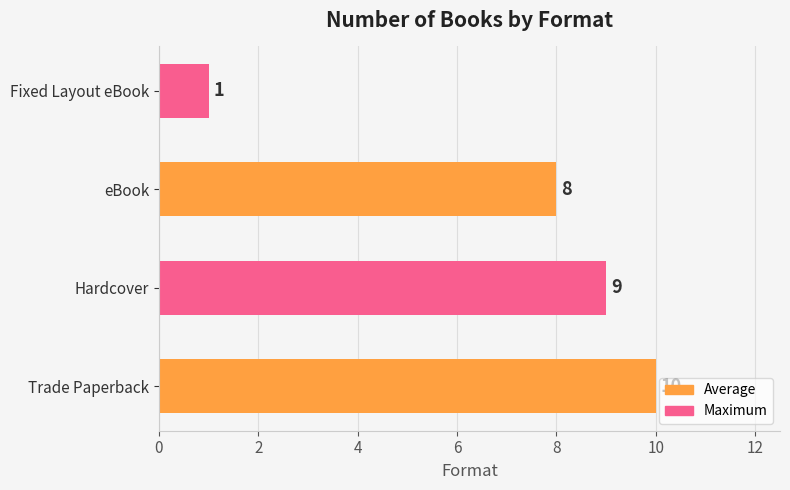

What is the difference between the maximum and minimum values?

9